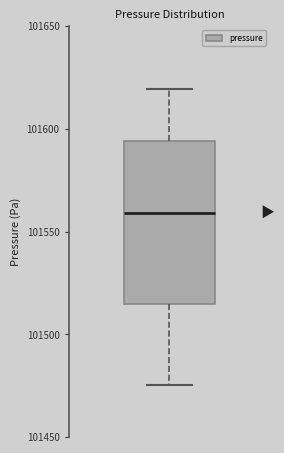

Where is the upper edge of the box on the y-axis? The values are not printed on the chart, so give them approximately, as read against the axis.

101595